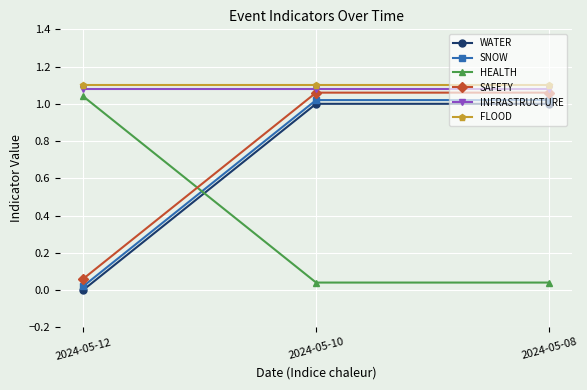

What is the sum of all FLOOD values?

3.3